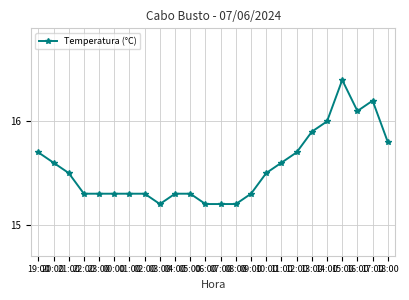

Reading left to right, extract all data points from this chart.

15.7	15.6	15.5	15.3	15.3	15.3	15.3	15.3	15.2	15.3	15.3	15.2	15.2	15.2	15.3	15.5	15.6	15.7	15.9	16.0	16.4	16.1	16.2	15.8